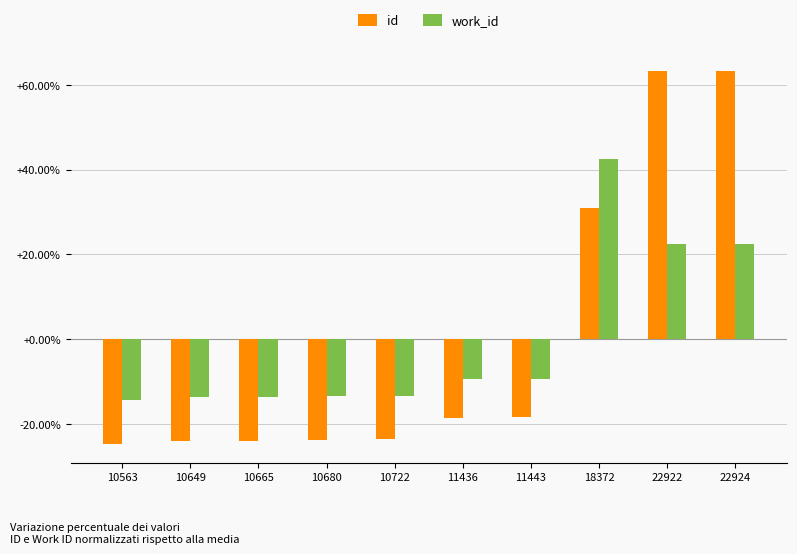

Is the value of work_id at 10563 greater than the value of id at 22924?

No